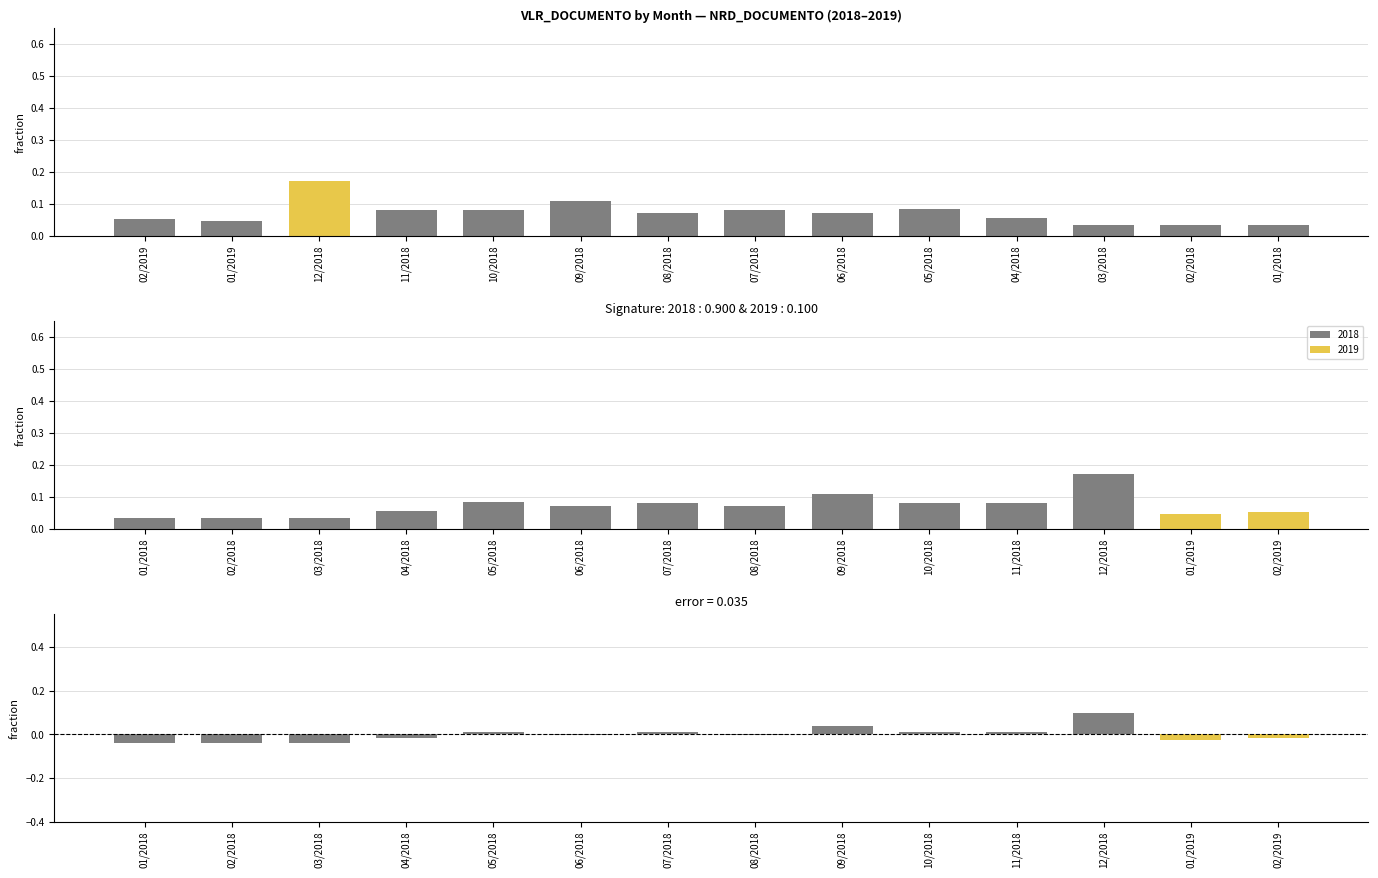

What is the average value of the VLR_DOCUMENTO series?

0.1